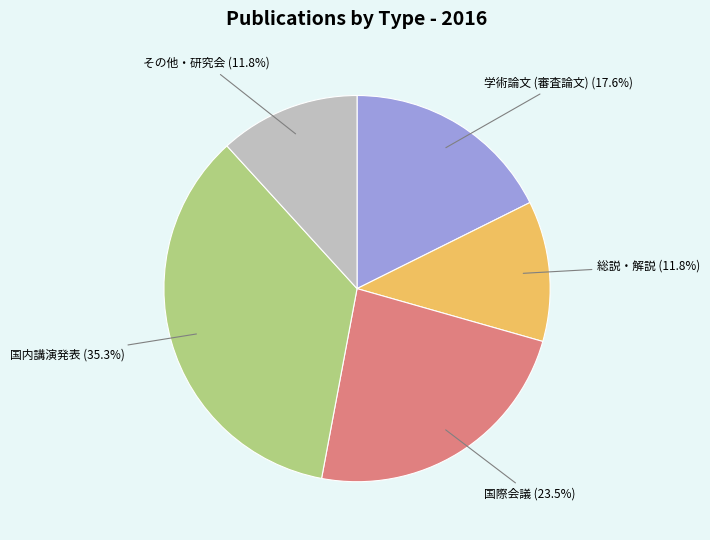

Is there a majority slice in this chart?

No